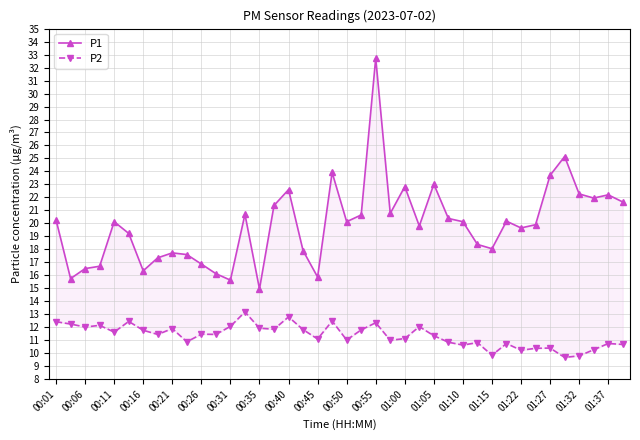

True or false: P1 has more than 1 points higher than both neighbors.

True